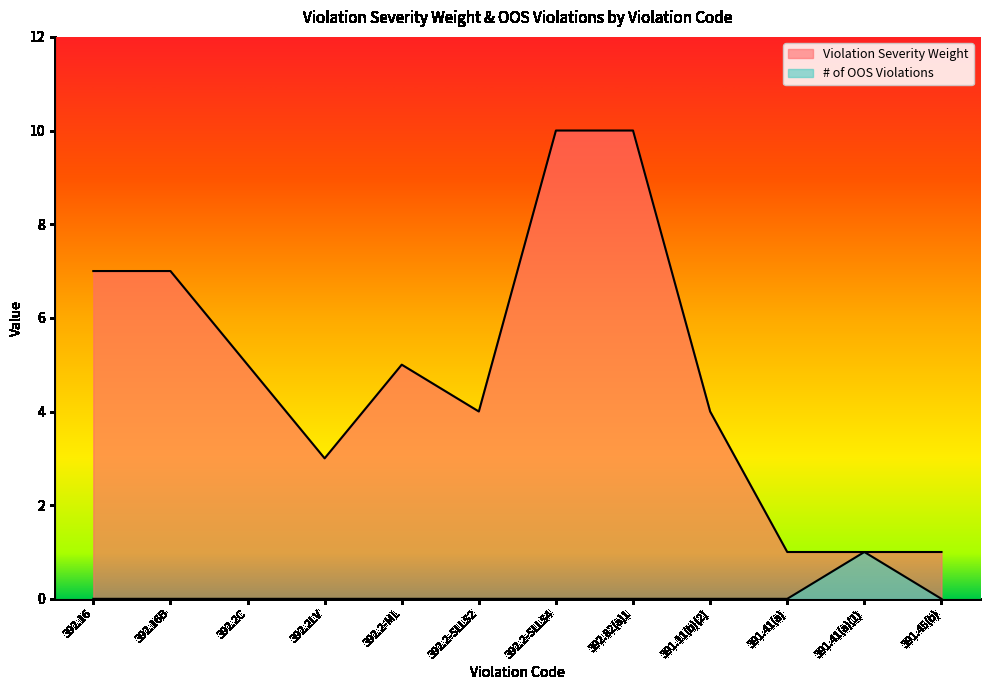

Which category has the lowest value in the # of OOS Violations series?

392.16